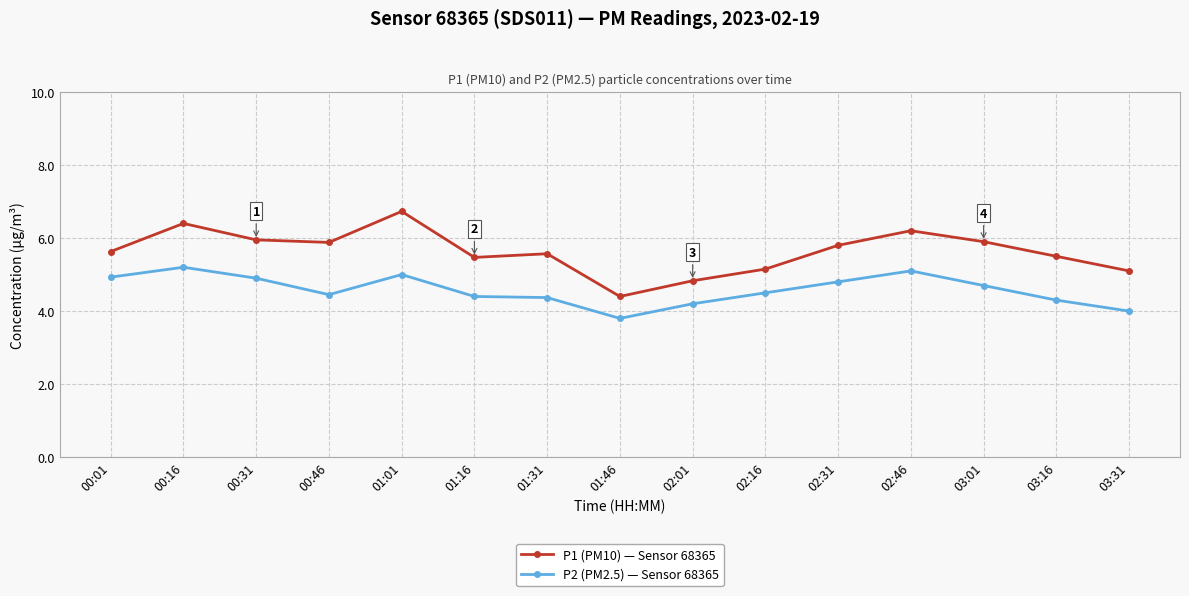

What is the sum of the P1 (PM10) — Sensor 68365 values at 00:16 and 02:01?

11.2